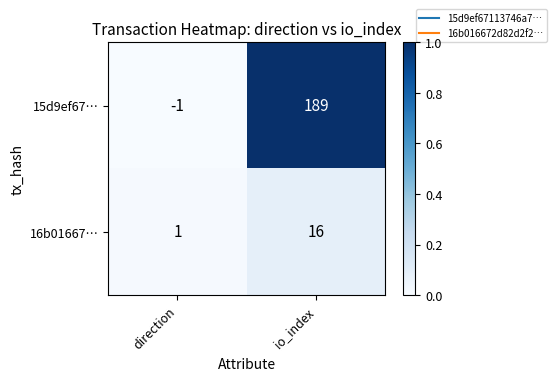

The value of 15d9ef67… at io_index is 105. True or false?

False